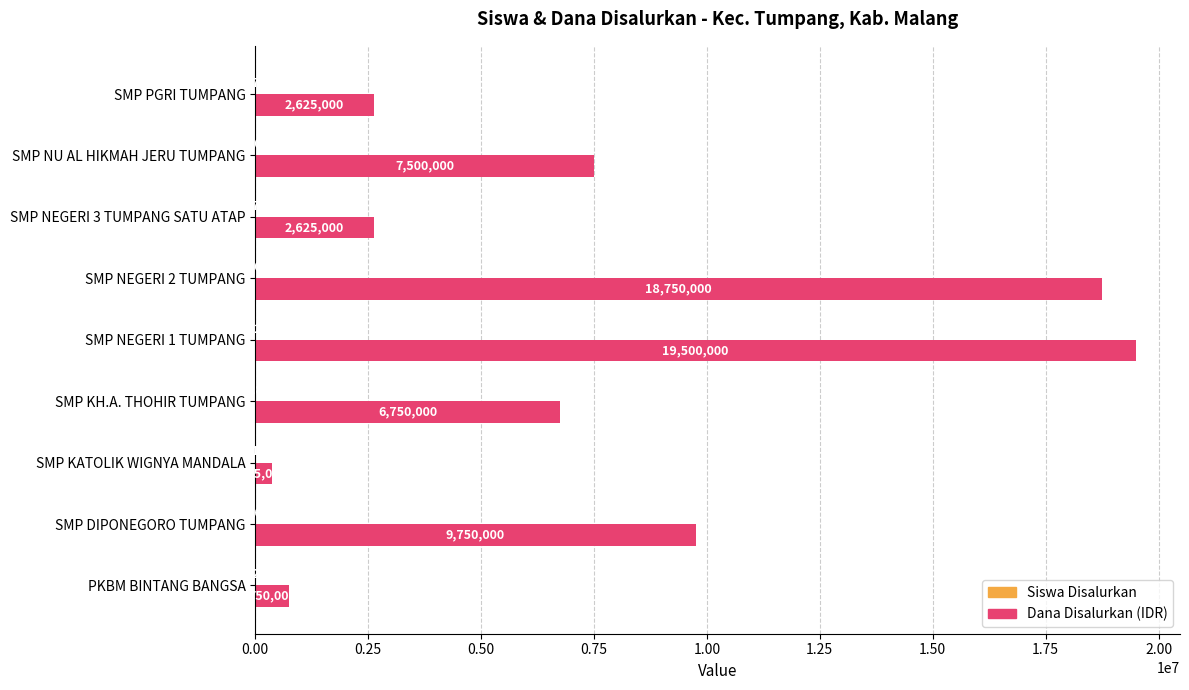

The Dana Disalurkan (IDR) series shows 9038548 at SMP KH.A. THOHIR TUMPANG. True or false?

False